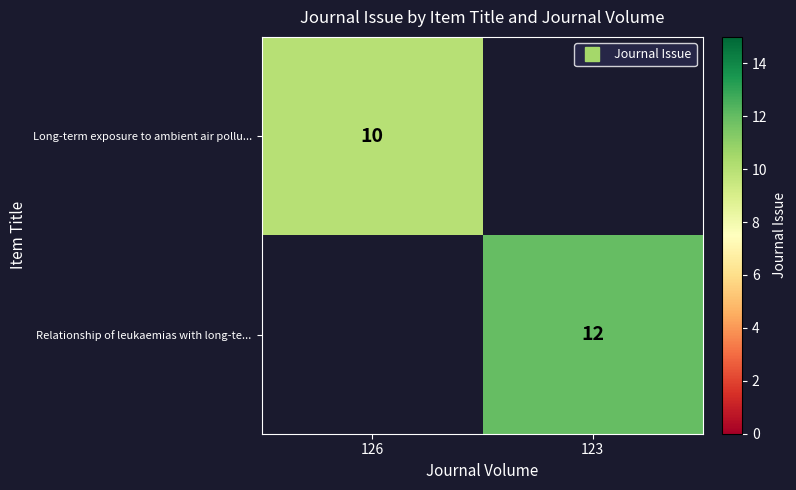

What is the maximum value shown in the chart?

12.0